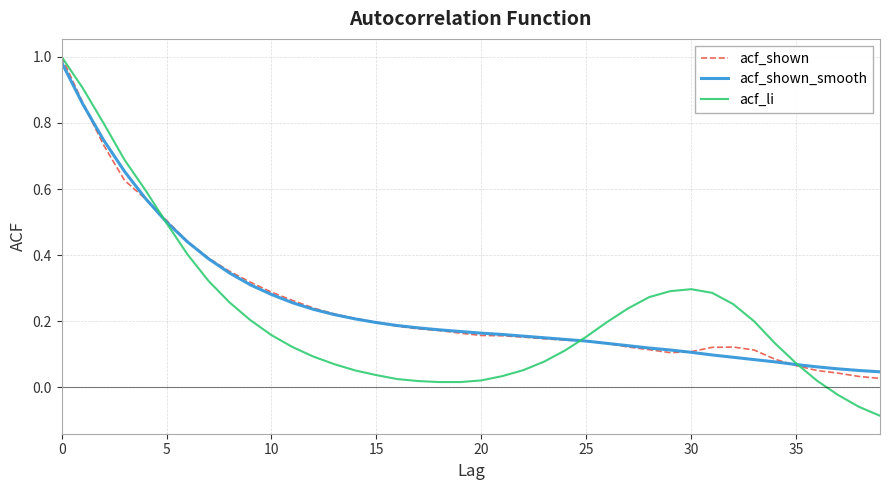

Which series has the largest range (max minus min)?

acf_li